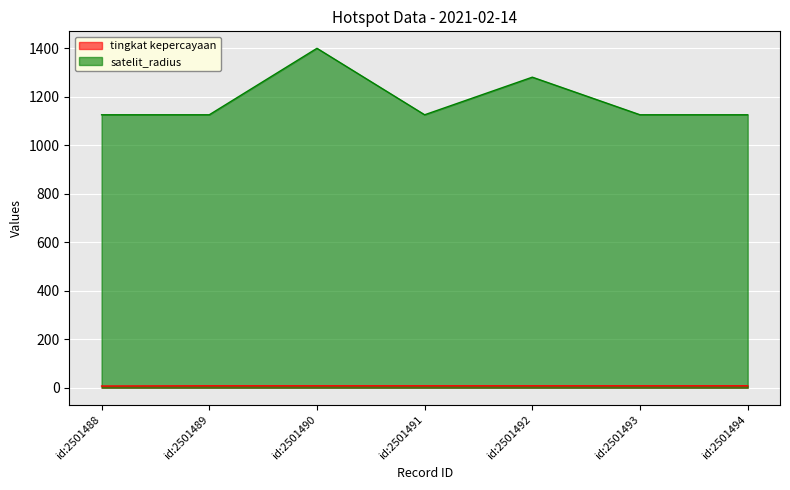

What is the approximate value of tingkat kepercayaan at id:2501490?

8